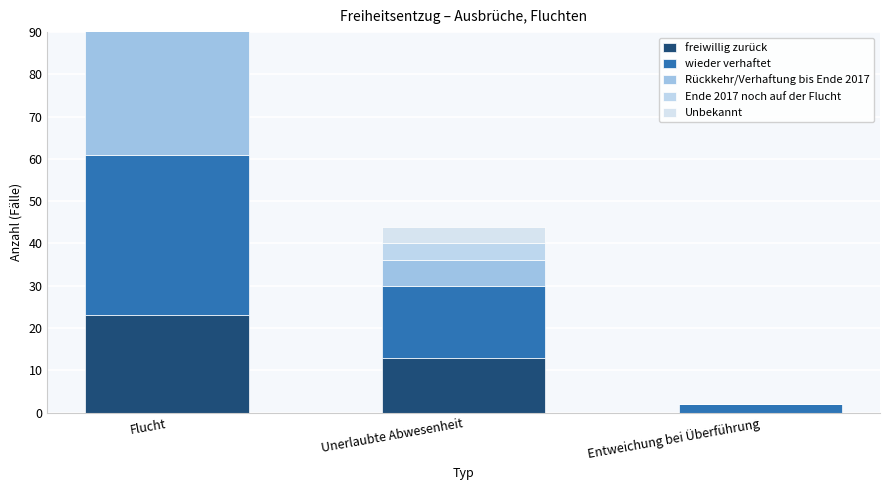

What is the value of the Ende 2017 noch auf der Flucht bar at the 1st from the left?

14